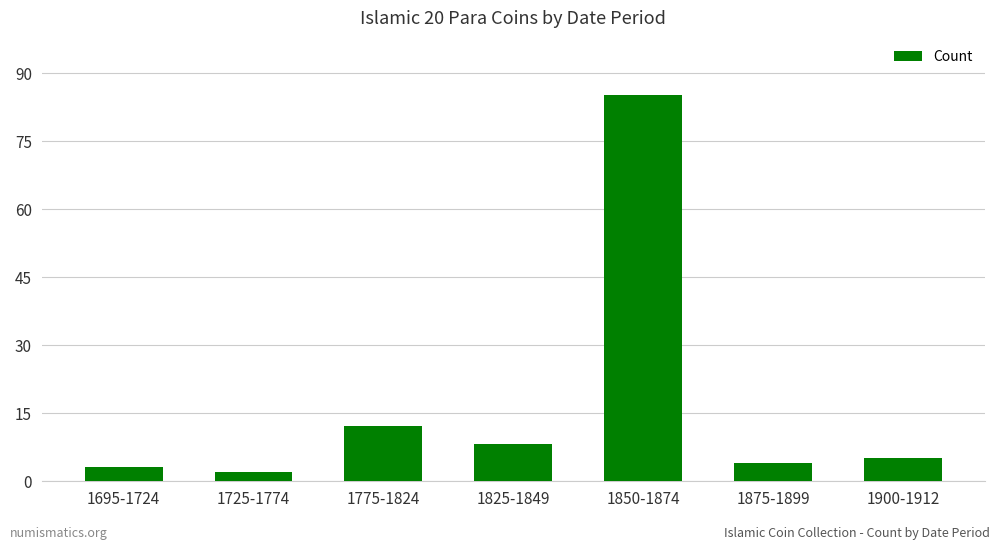

Does the chart contain stacked bars?

No